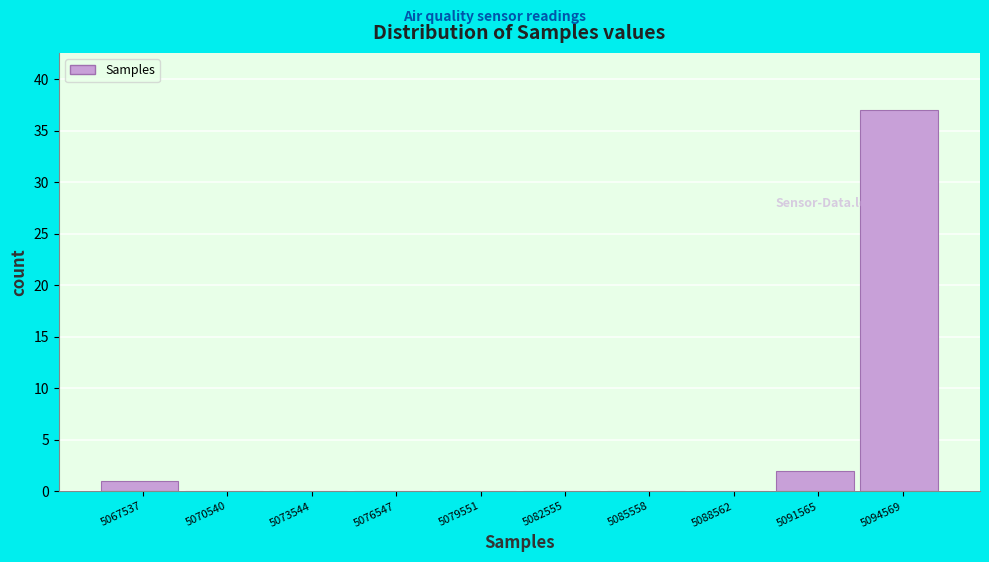

Reading left to right, extract all data points from this chart.

5067537=1	5070540=0	5073544=0	5076547=0	5079551=0	5082555=0	5085558=0	5088562=0	5091565=2	5094569=37